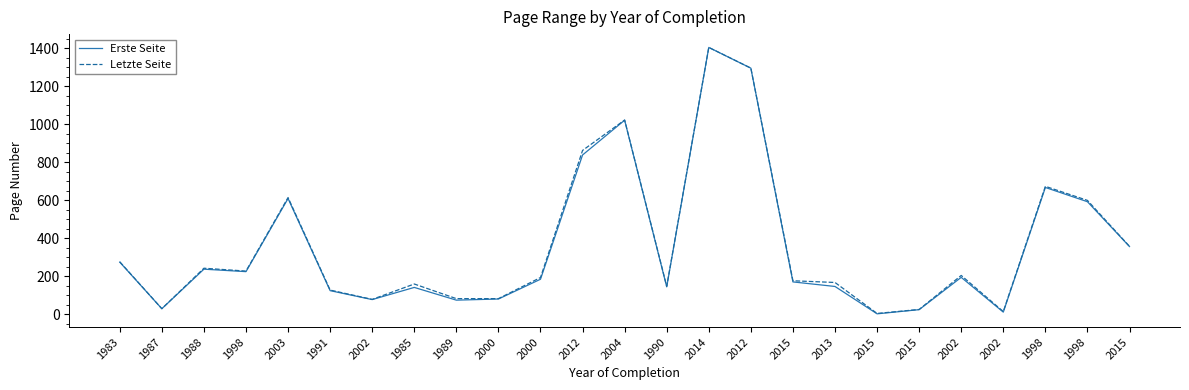

How many lines are shown in the chart?

2